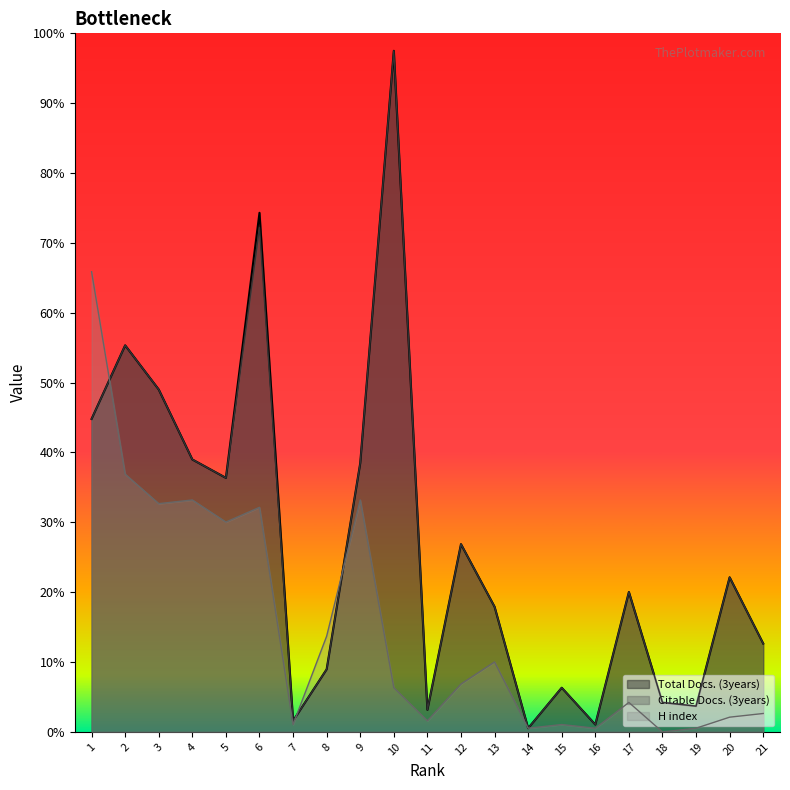

What is the lowest value of the Citable Docs. (3years) series?

1.1